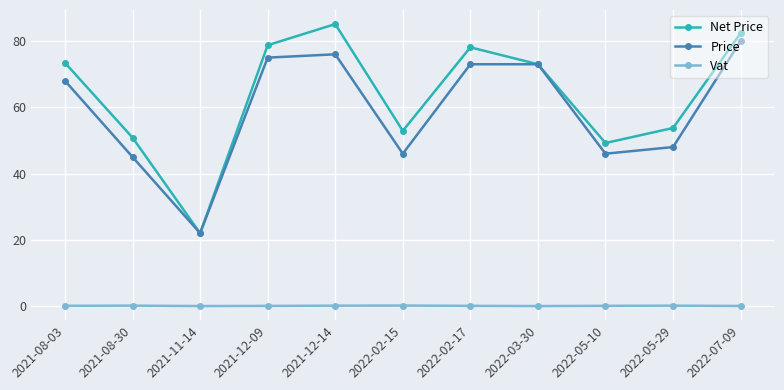

True or false: Net Price and Vat intersect in this chart.

False